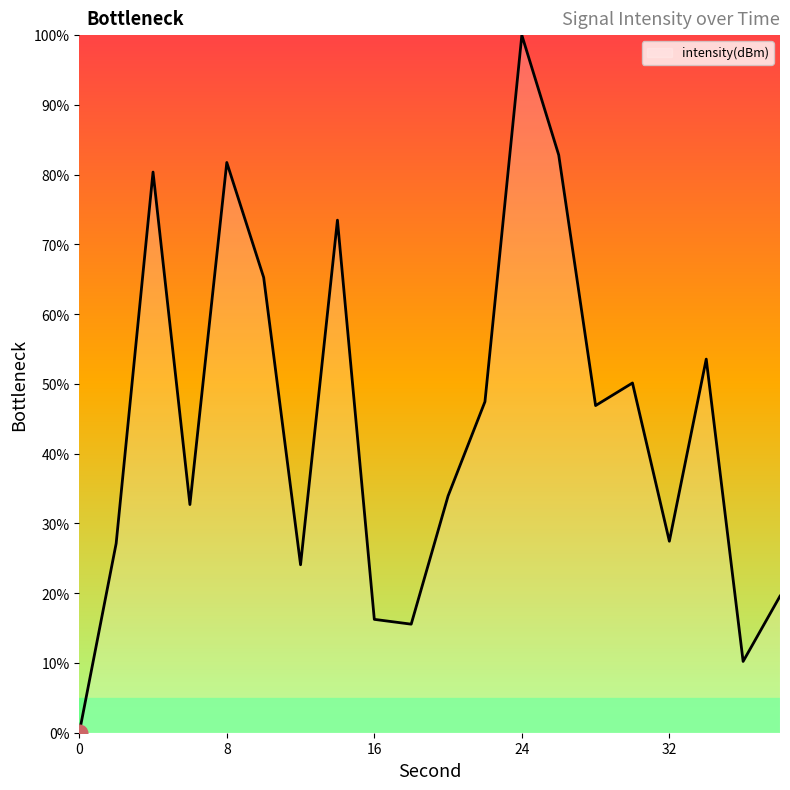

Count the number of data series in this chart.

1